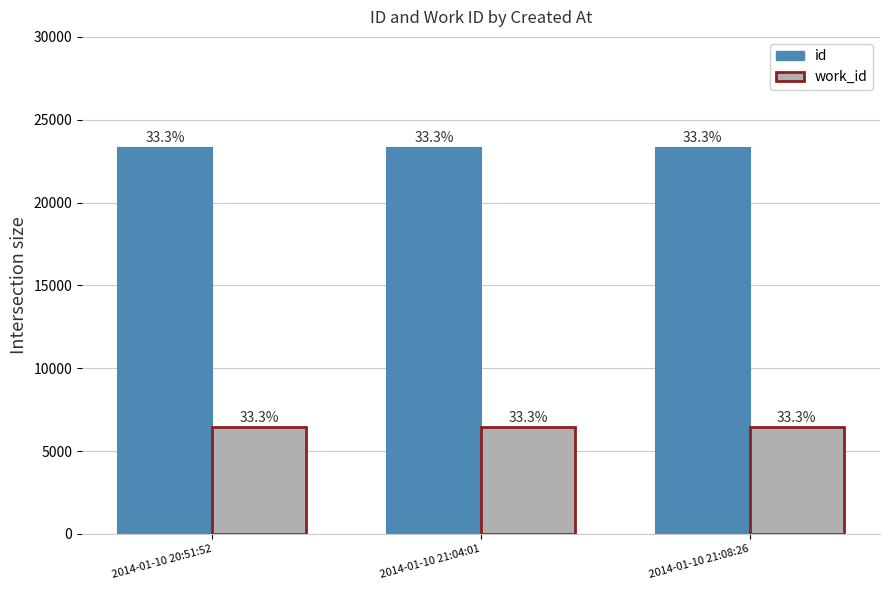

Between 2014-01-10 21:08:26 and 2014-01-10 20:51:52, which is larger?

2014-01-10 21:08:26